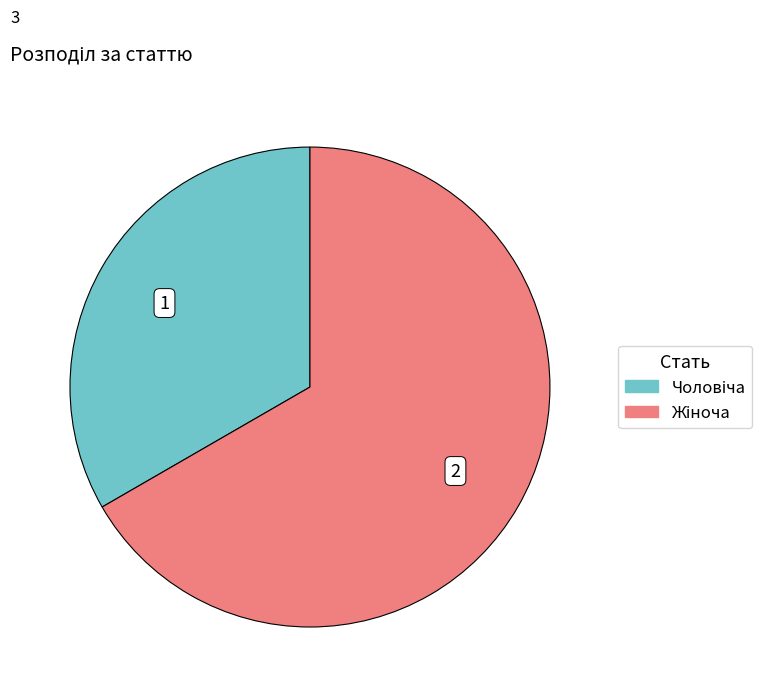

Is there any slice that represents more than half of the pie?

Yes